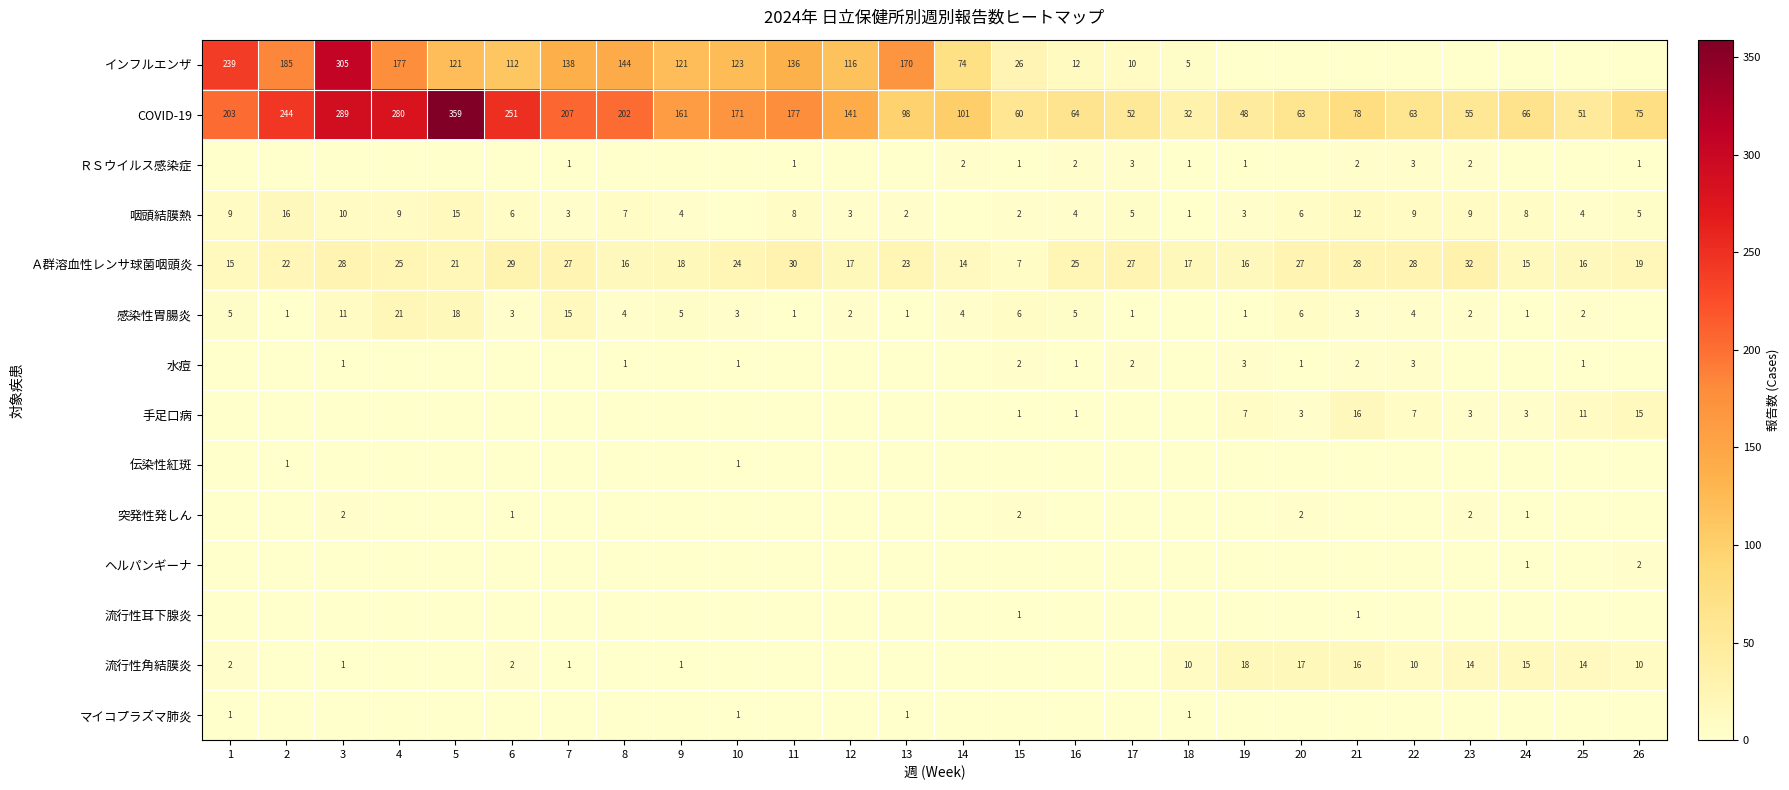

What is the difference between the highest and lowest values at 2?

244